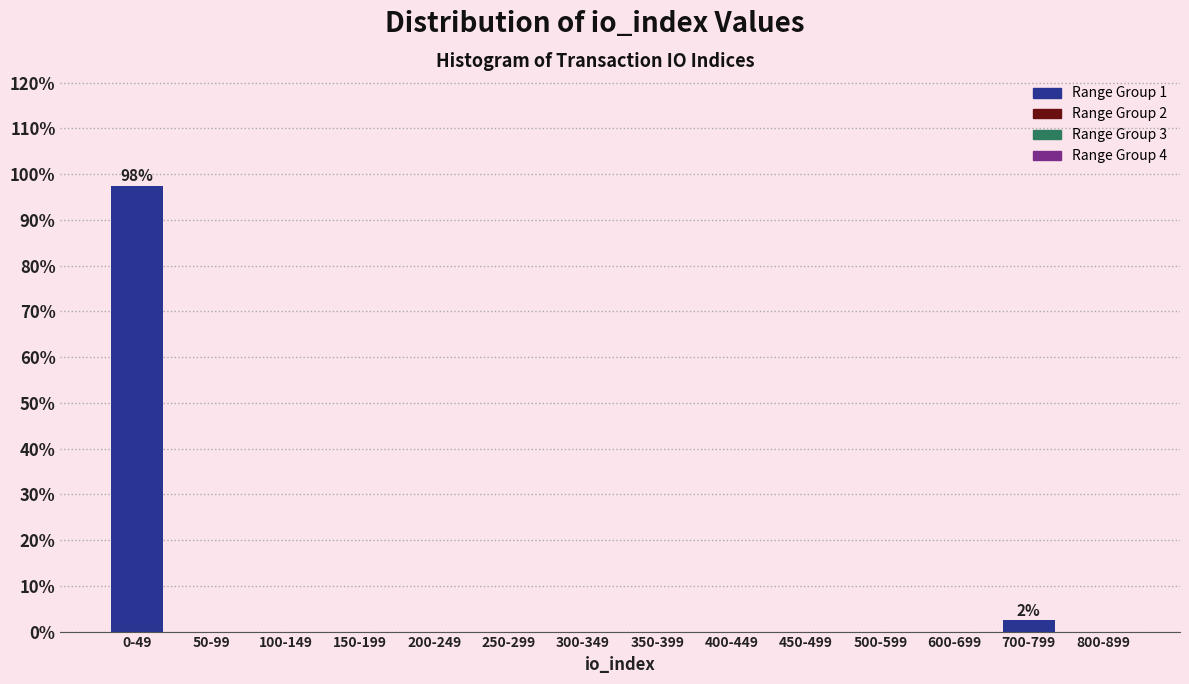

Reading left to right, transcribe all the data shown in this chart.

0-49=97.5	50-99=0.0	100-149=0.0	150-199=0.0	200-249=0.0	250-299=0.0	300-349=0.0	350-399=0.0	400-449=0.0	450-499=0.0	500-599=0.0	600-699=0.0	700-799=2.5	800-899=0.0